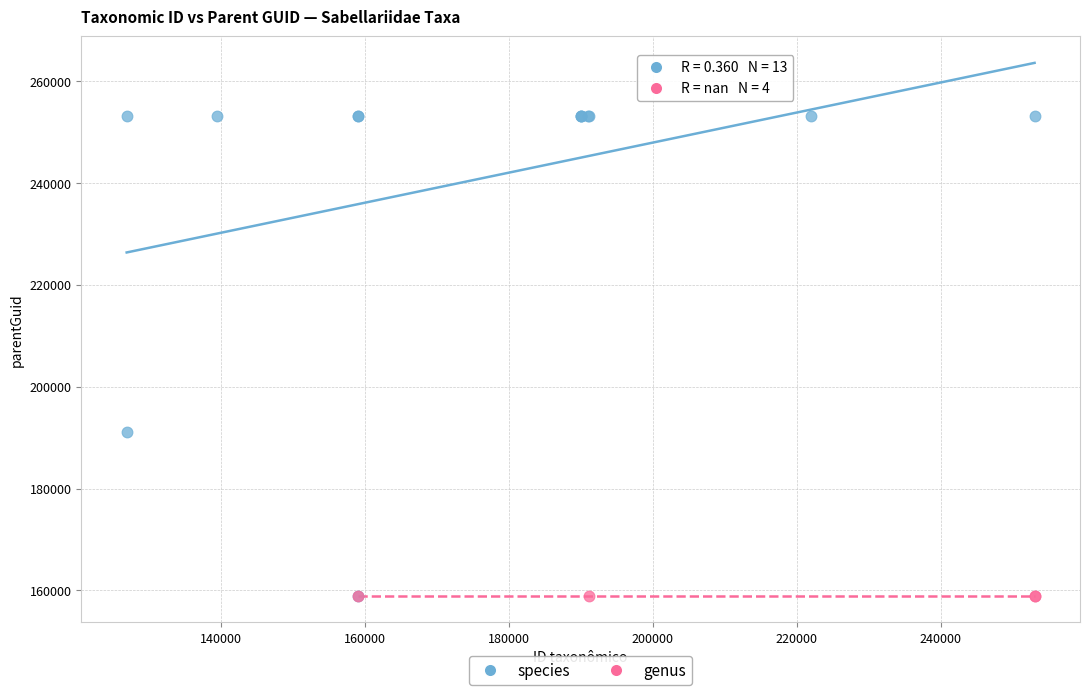

Which series reaches the maximum Y coordinate?

species